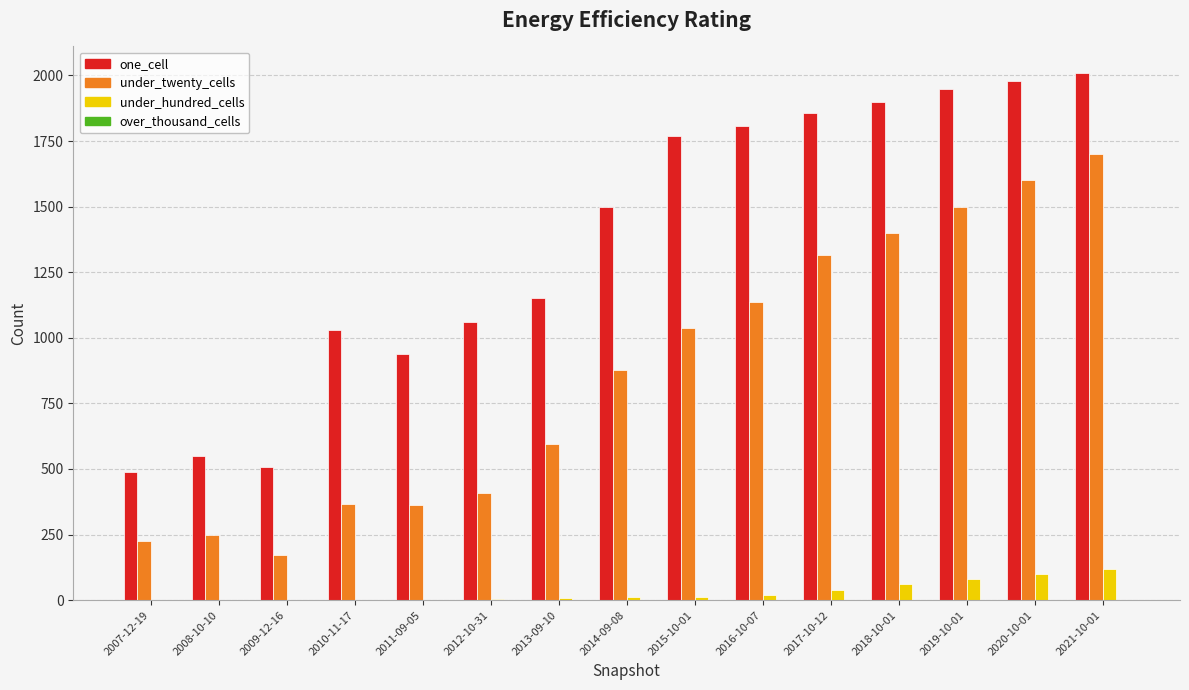

Which series changed the most between 2011-09-05 and 2014-09-08?

one_cell